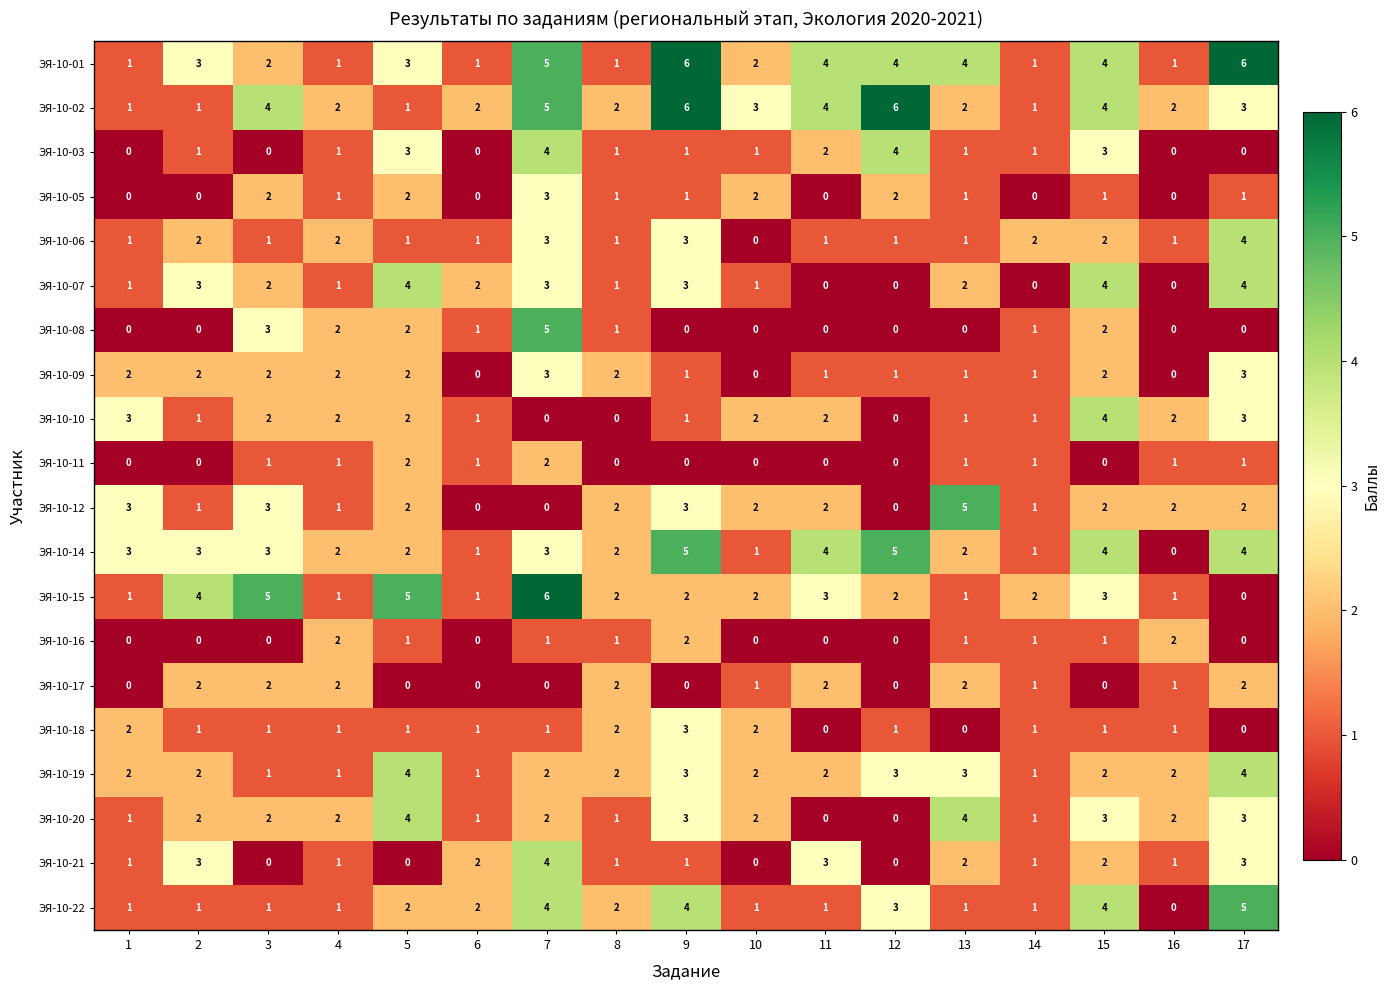

Is it true that ЭЯ-10-14 equals 5 at 12?

True